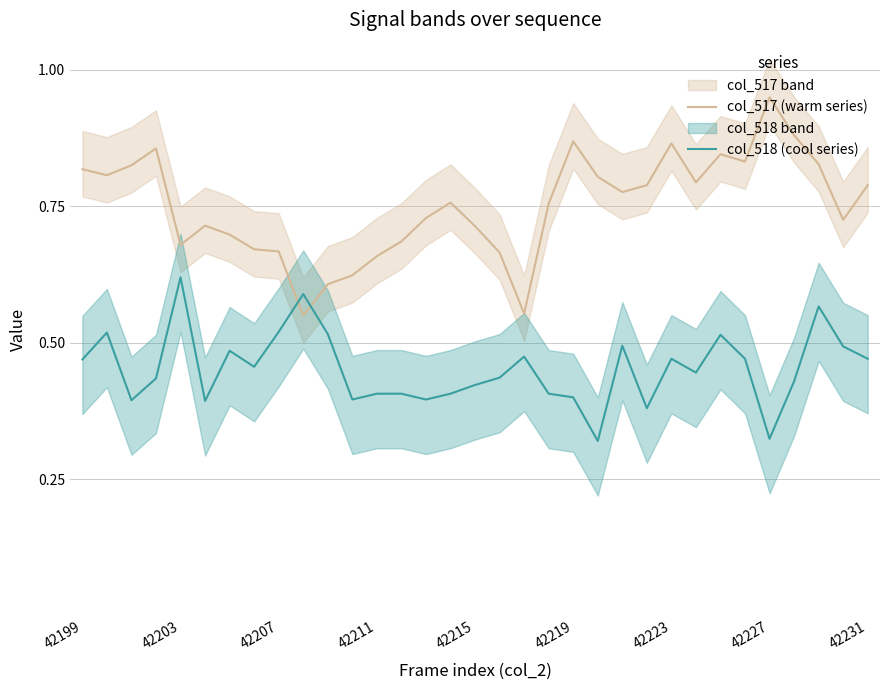

At which label does col_517 (warm series) reach its peak?

42227